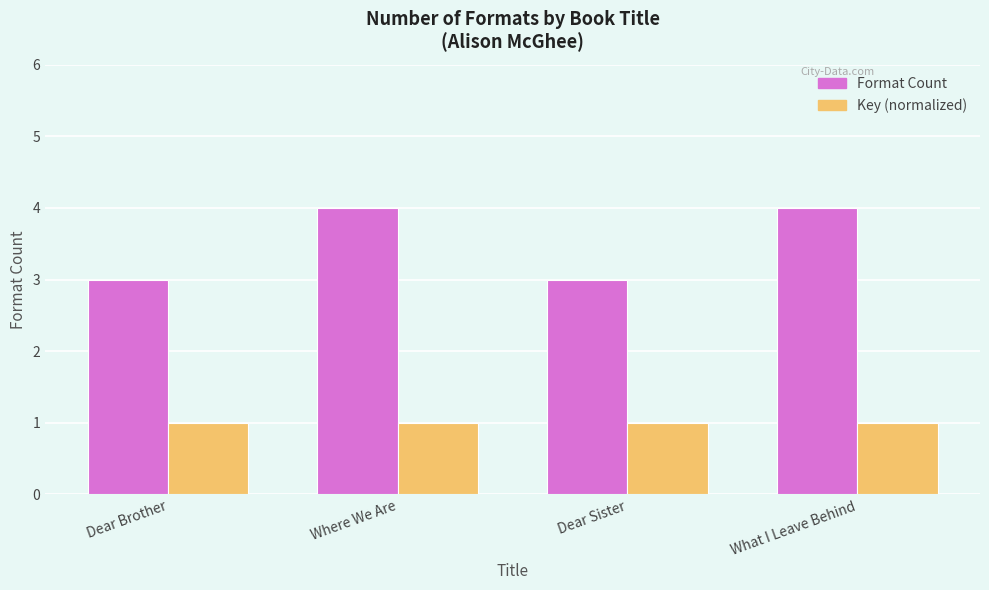

Which series changed the most between Dear Brother and What I Leave Behind?

Format Count